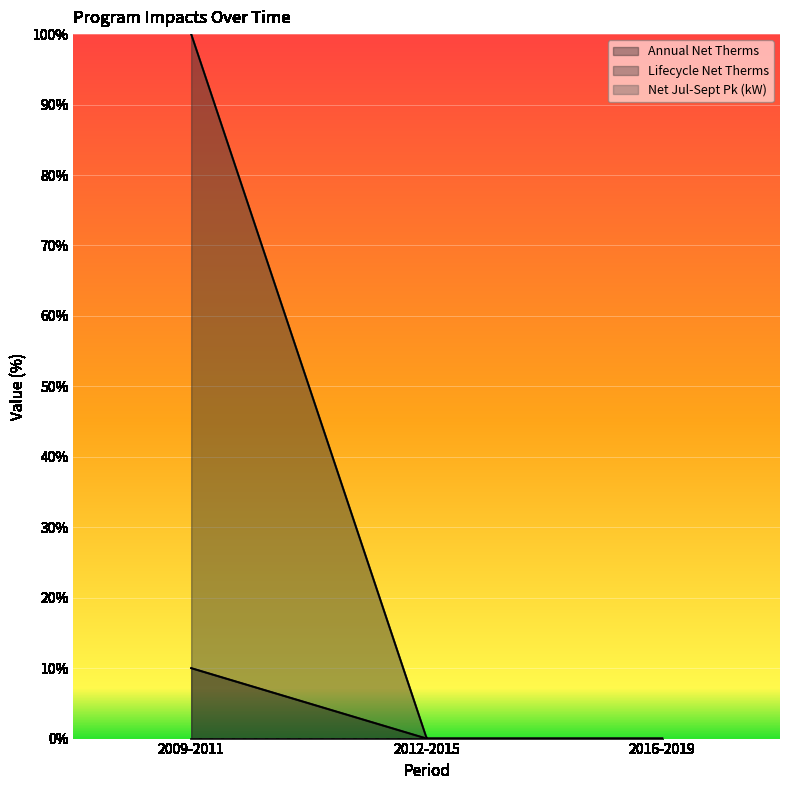

Does the chart display data point markers on the line(s)?

No